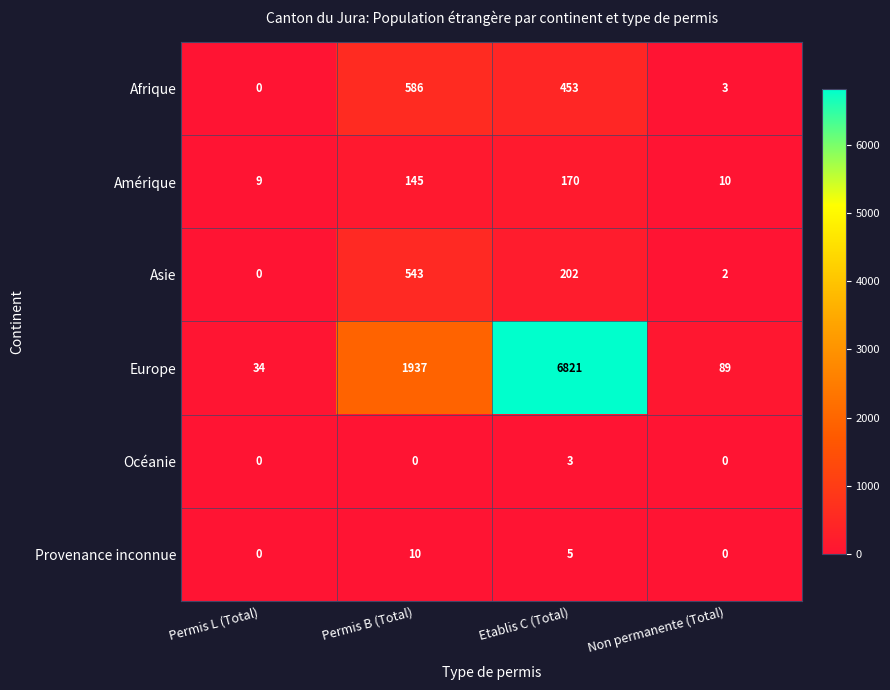

What is the maximum value for Amérique?

170